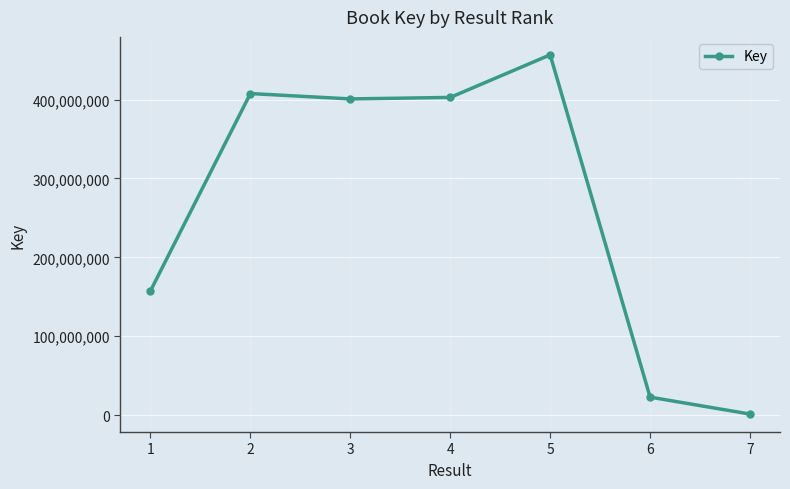

What is the greatest value displayed?

456614874